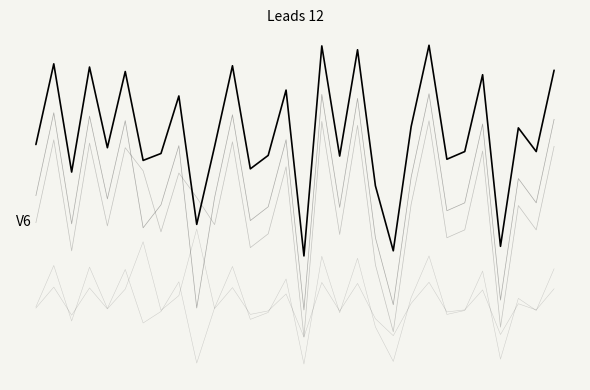

Is it true that уплачено (col_4) equals 0.5 at 9?

False